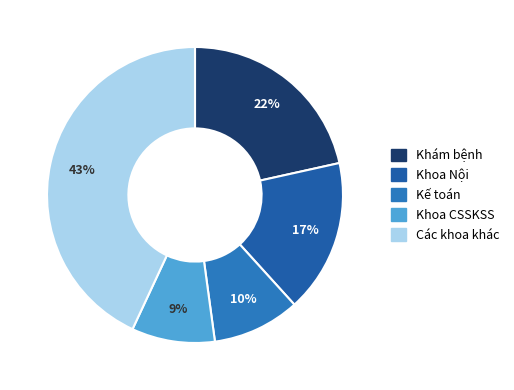

How many slices are in this pie chart?

5